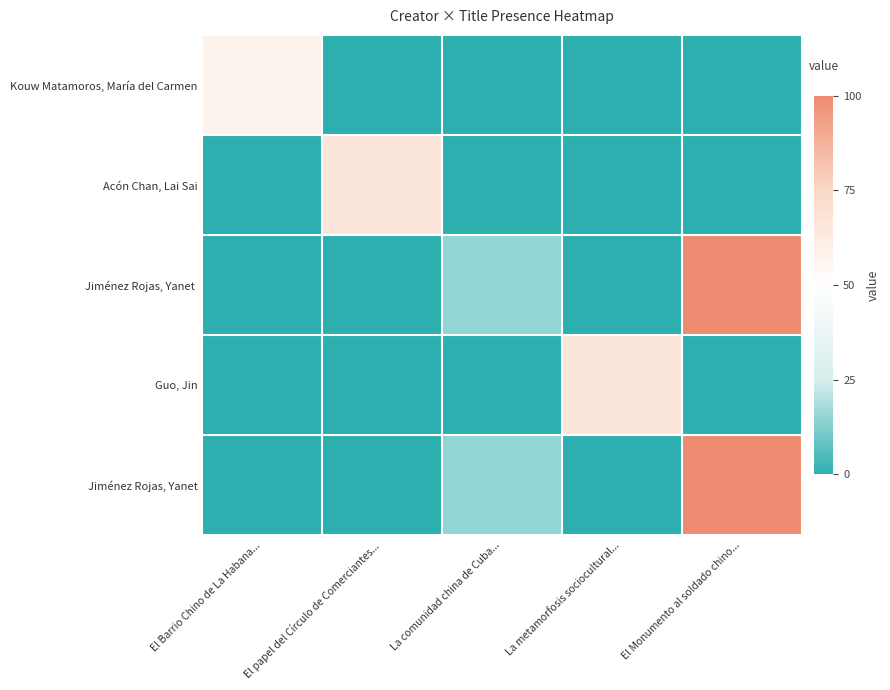

At which category is the sum across all series the highest?

El Monumento al soldado chino...